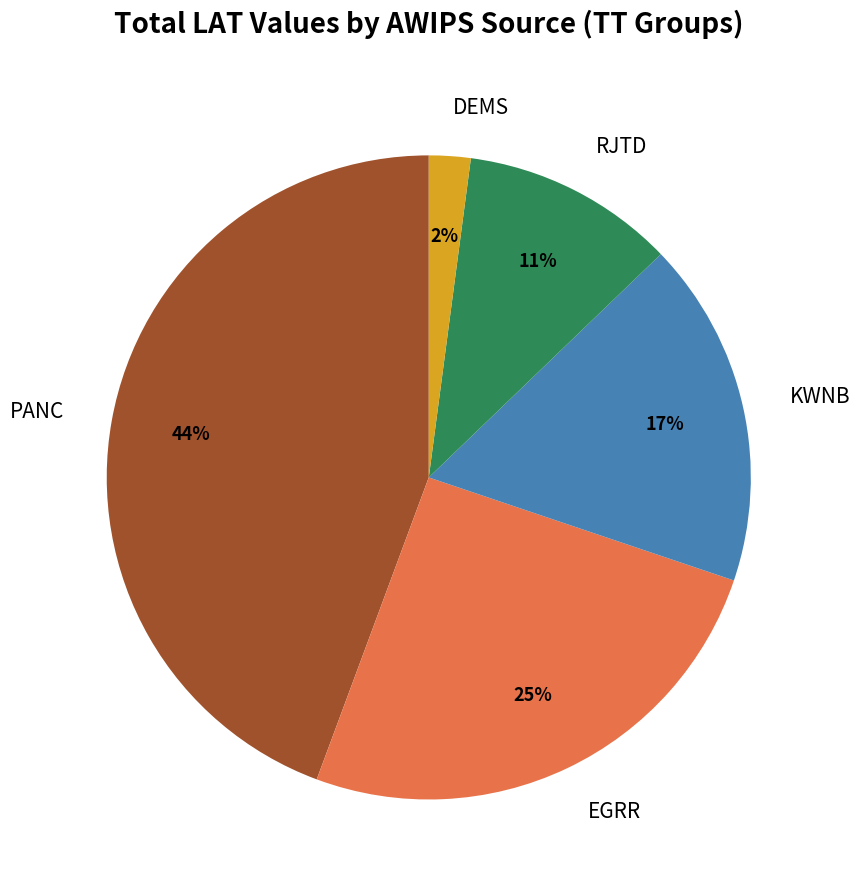

What percentage is the DEMS slice, to the nearest percent?

2%